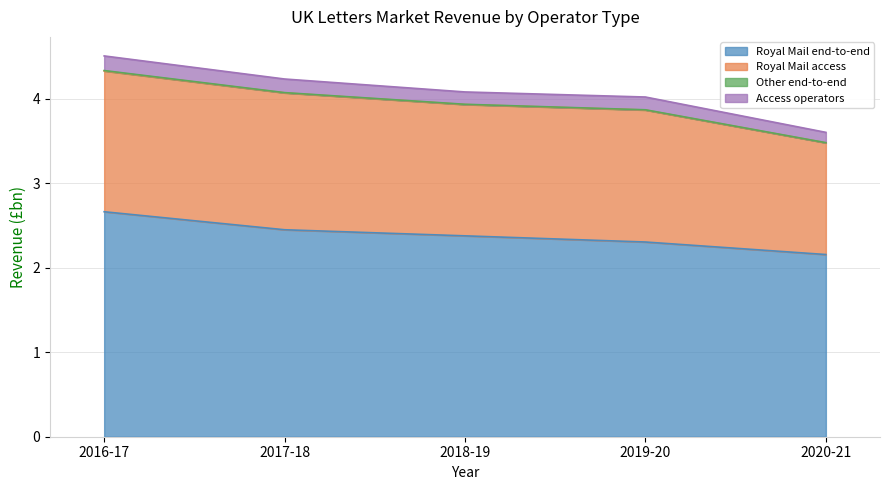

True or false: Royal Mail end-to-end and Access operators cross at least once.

False